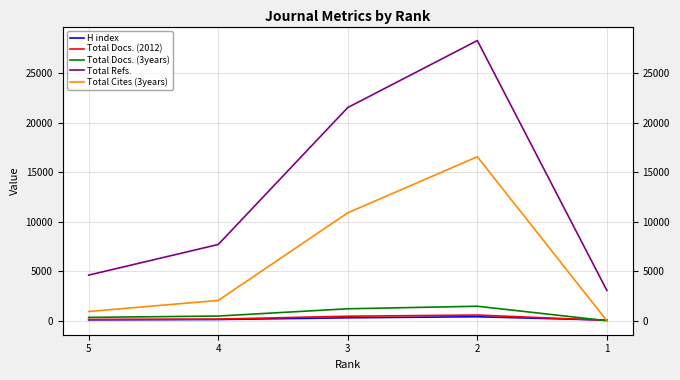

What is the average value of the Total Refs. series?

13052